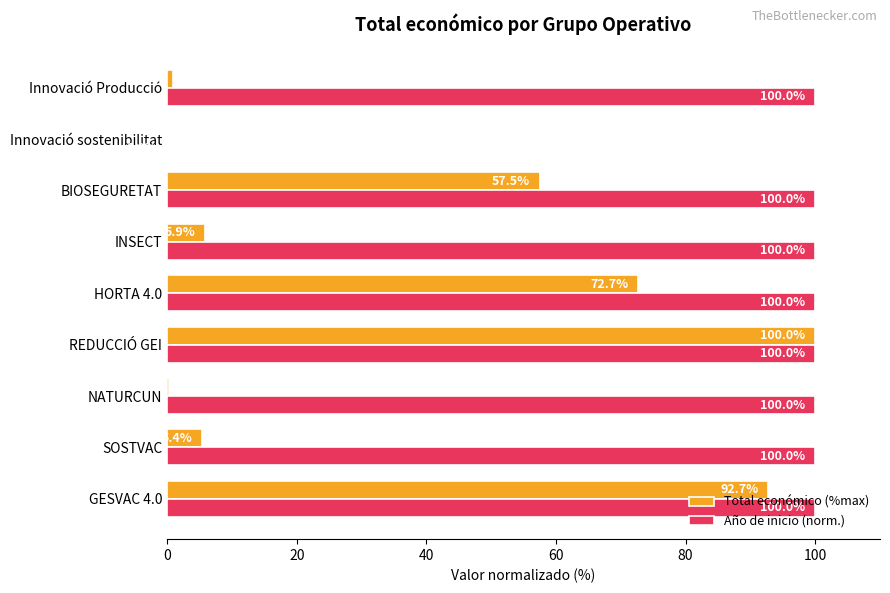

Between NATURCUN and HORTA 4.0, which series saw the biggest shift?

Total económico (%max)